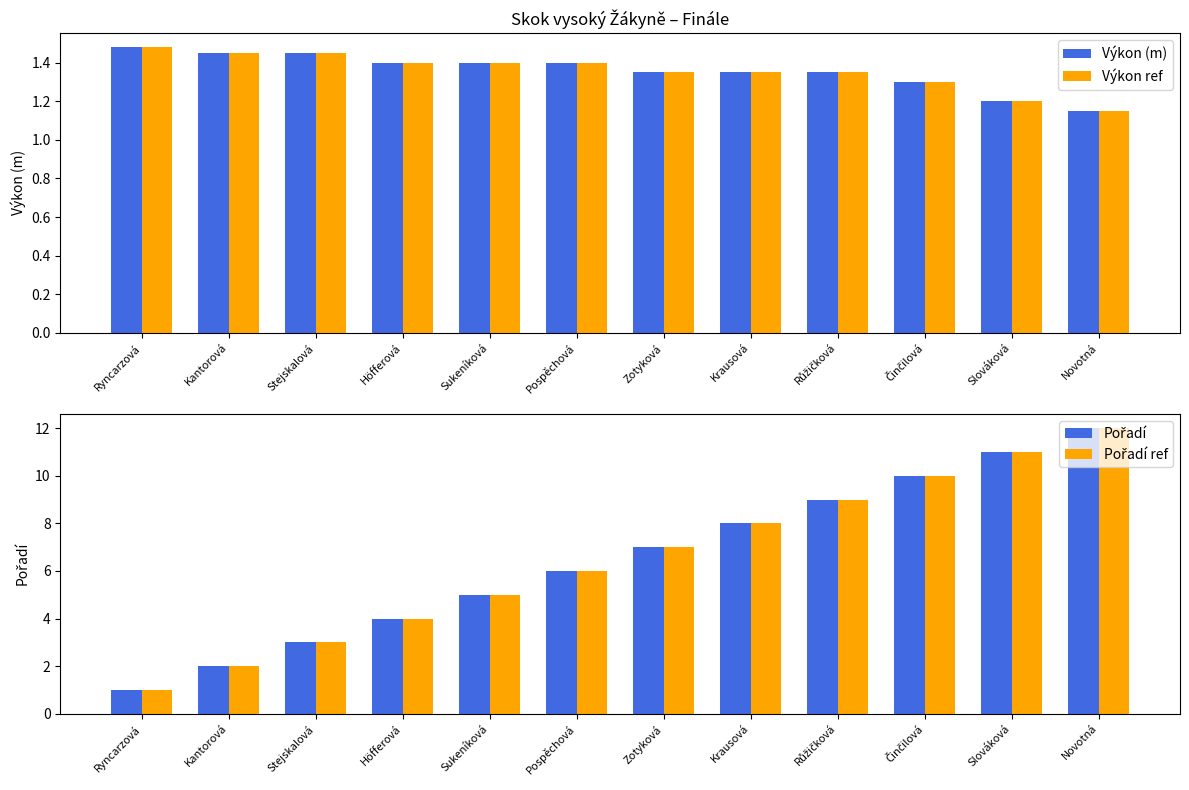

What is the difference between the highest and lowest values at Novotná?

10.8